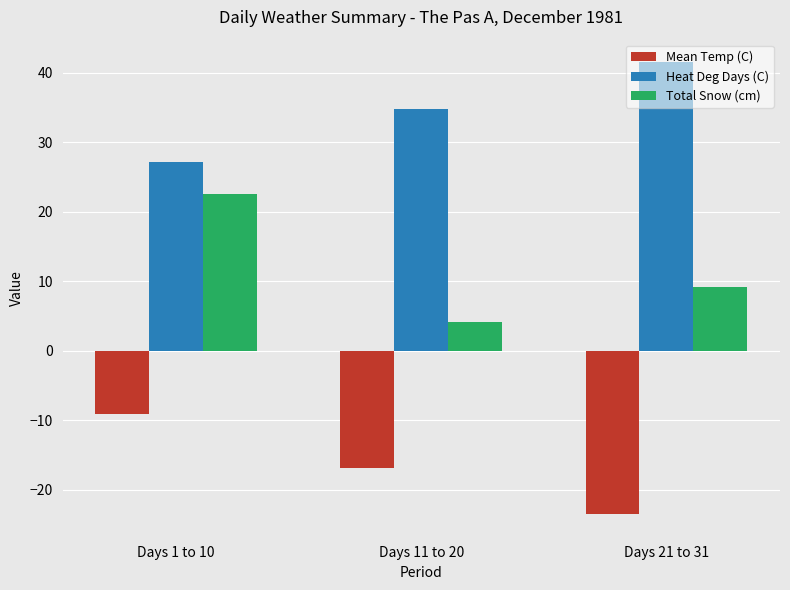

What is the sum of all Heat Deg Days (C) values?

103.4